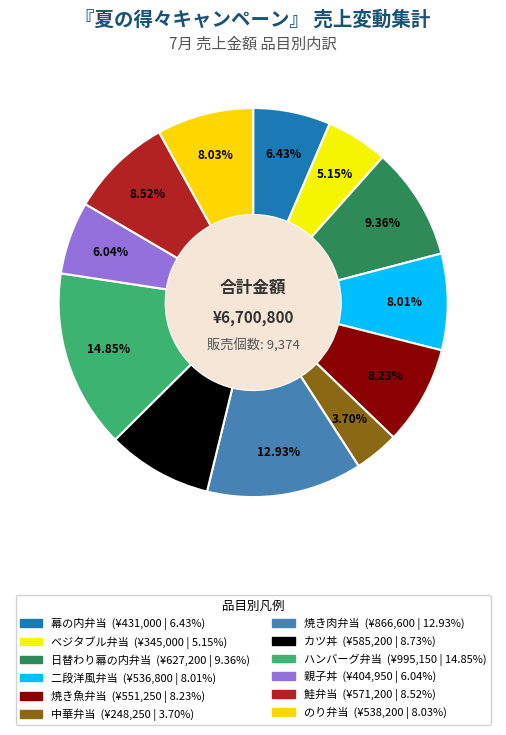

Which category has the smallest portion of the pie?

中華弁当